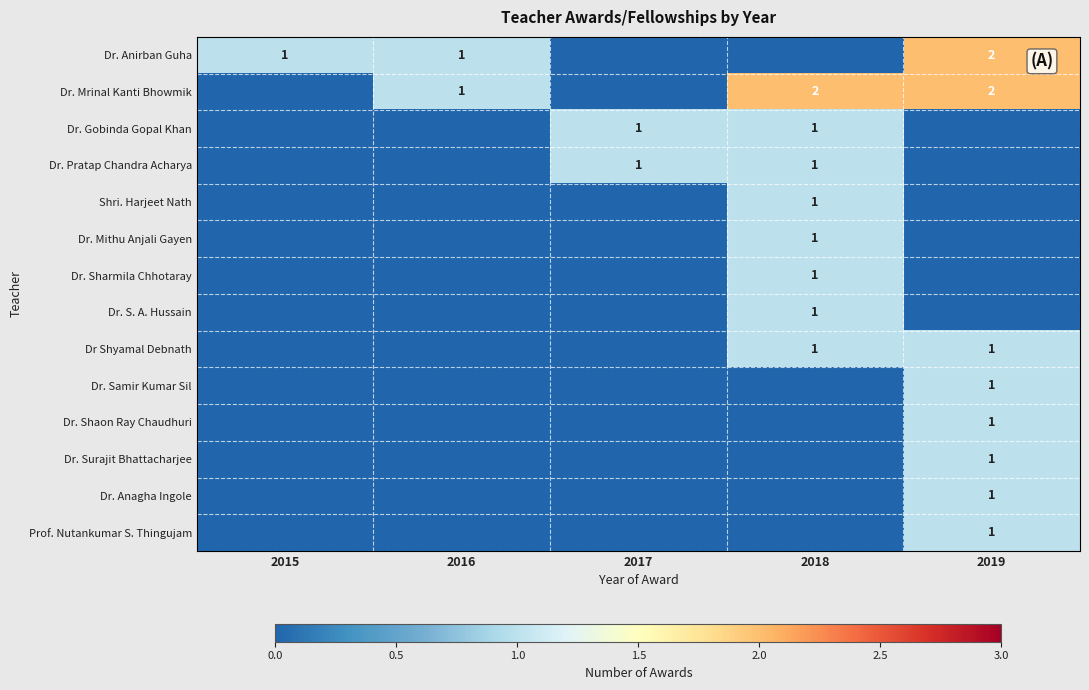

At how many categories does at least one series exceed 1?

2